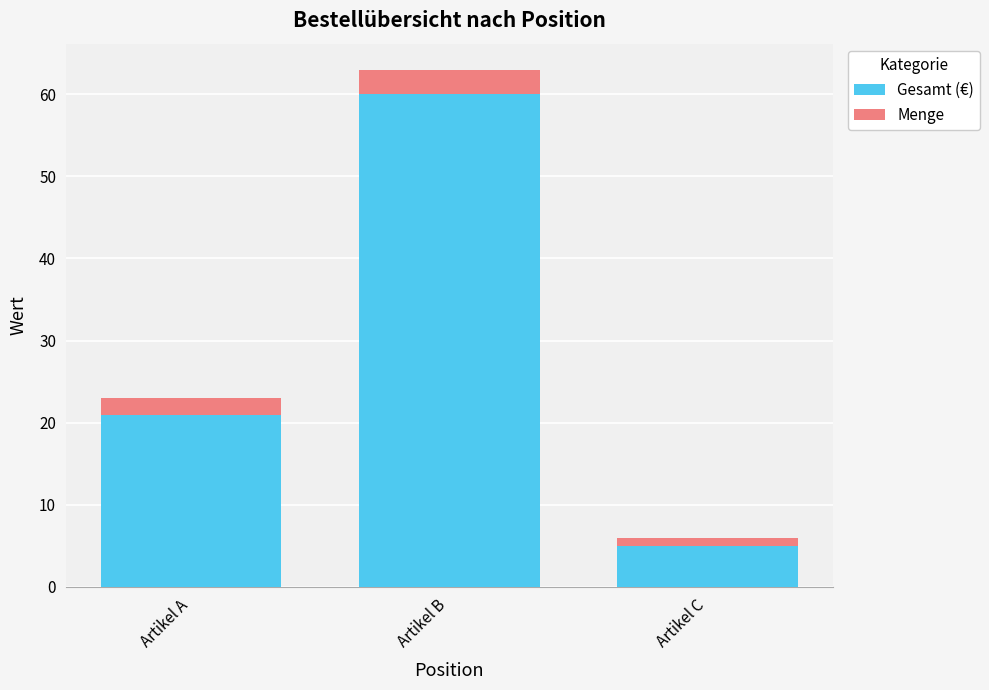

What is the minimum value for Gesamt (€)?

5